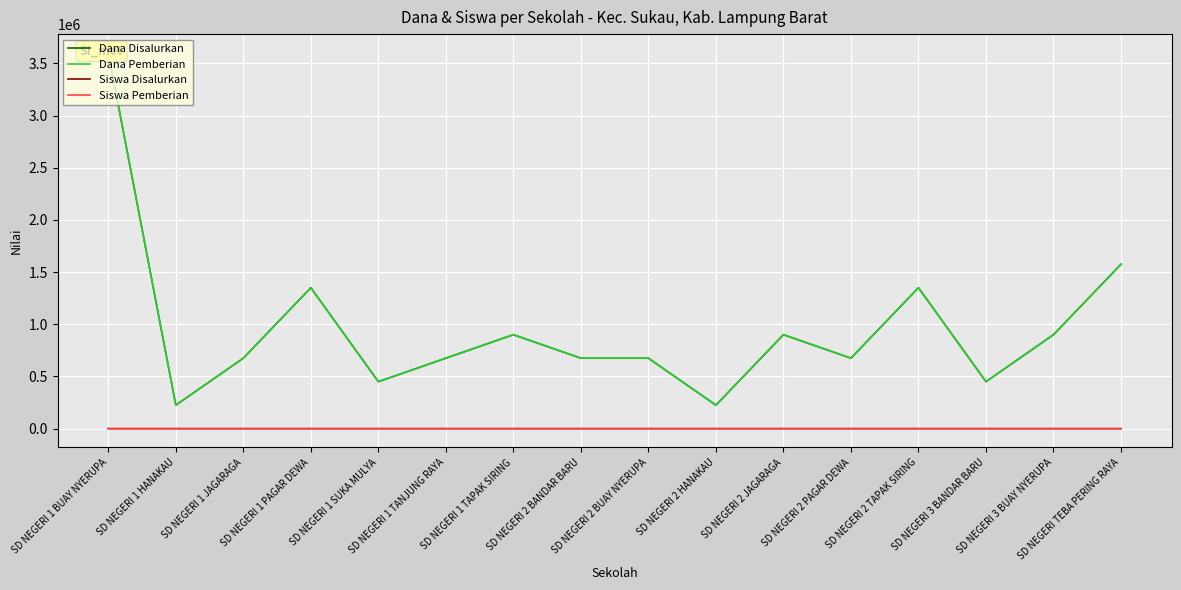

The Dana Pemberian series shows 1582434 at SD NEGERI 2 JAGARAGA. True or false?

False